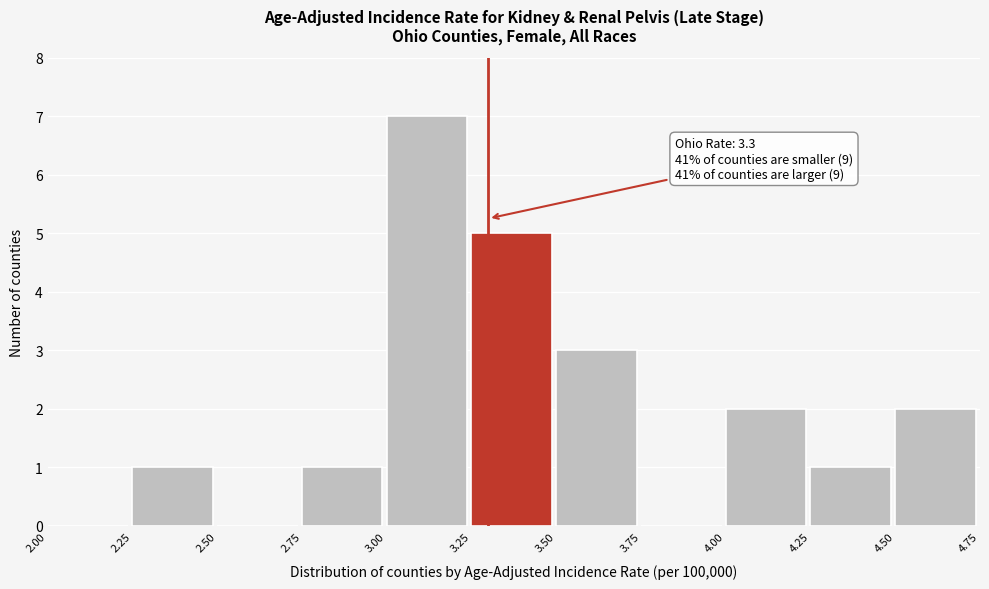

Over which range of the x-axis is the bar tallest?

3.00 to 3.25